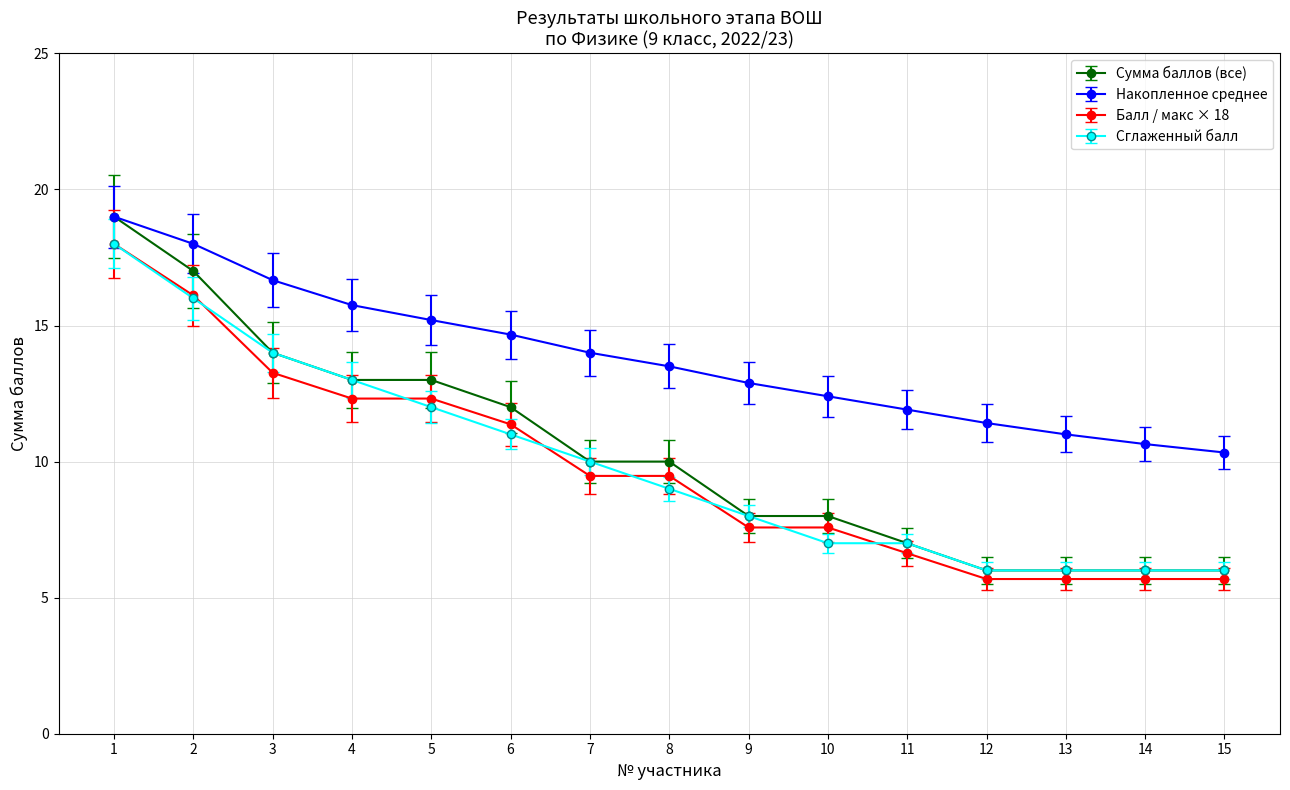

True or false: Накопленное среднее and Сглаженный балл intersect in this chart.

False